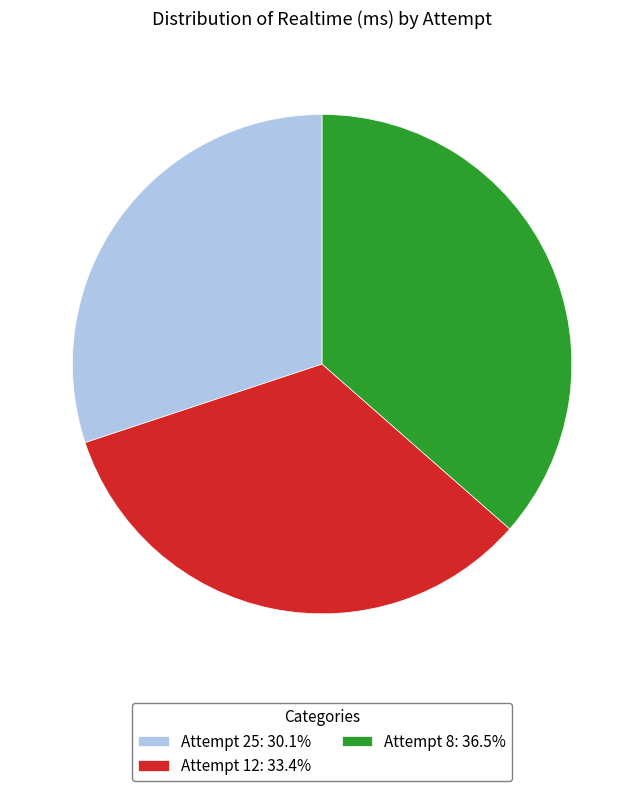

Does any single category account for the majority?

No